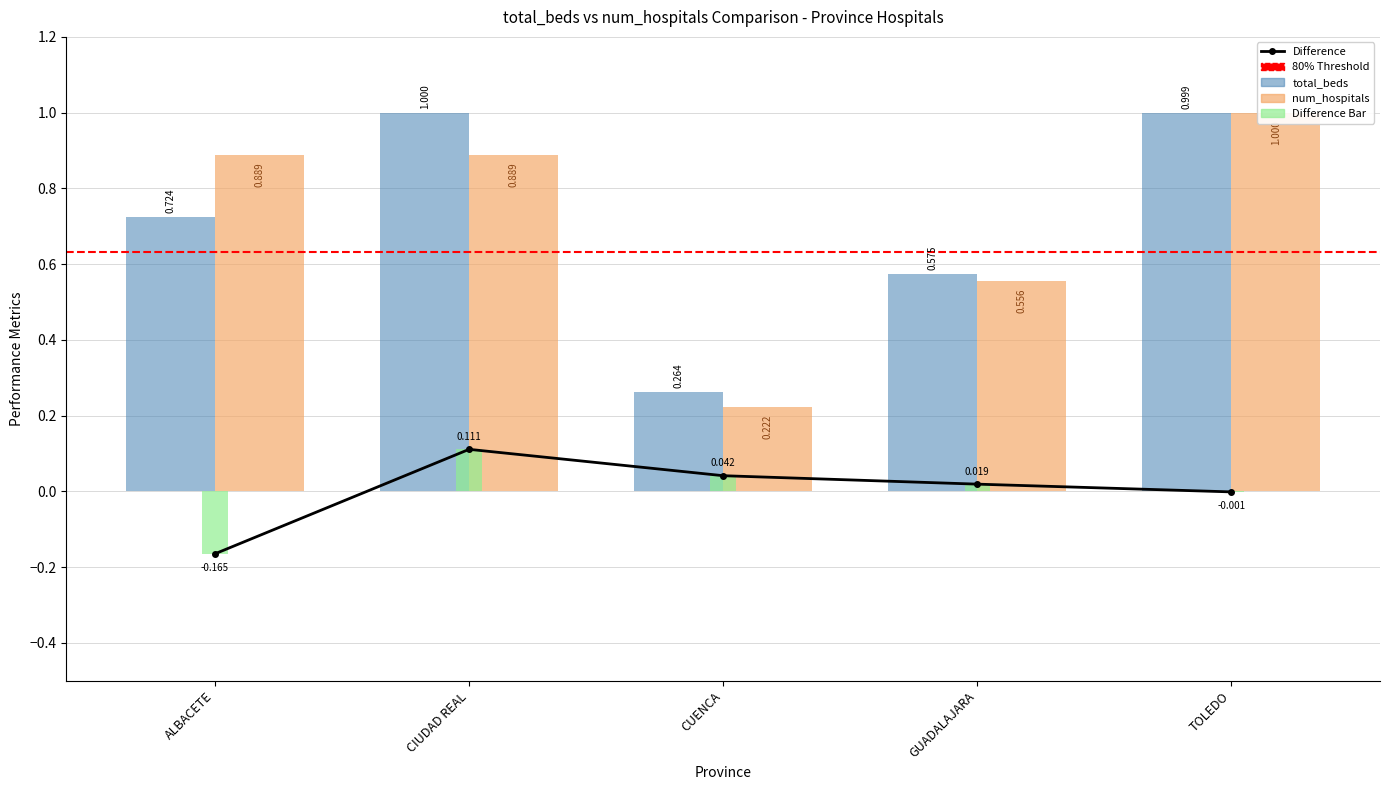

At which category is the sum across all series the highest?

TOLEDO